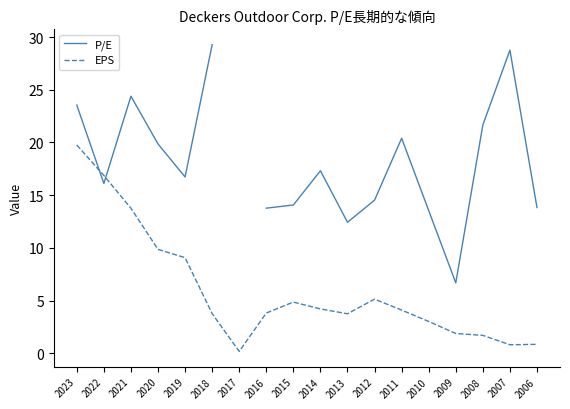

After their last crossing, which series has the higher values: EPS or P/E?

P/E